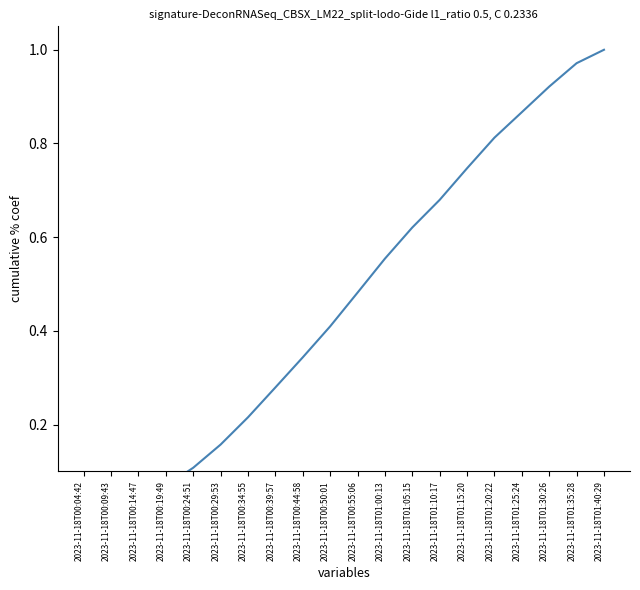

List the labels in order of value, largest first.

2023-11-18T01:40:29, 2023-11-18T01:35:28, 2023-11-18T01:30:26, 2023-11-18T01:25:24, 2023-11-18T01:20:22, 2023-11-18T01:15:20, 2023-11-18T01:10:17, 2023-11-18T01:05:15, 2023-11-18T01:00:13, 2023-11-18T00:55:06, 2023-11-18T00:50:01, 2023-11-18T00:44:58, 2023-11-18T00:39:57, 2023-11-18T00:34:55, 2023-11-18T00:29:53, 2023-11-18T00:24:51, 2023-11-18T00:19:49, 2023-11-18T00:14:47, 2023-11-18T00:09:43, 2023-11-18T00:04:42